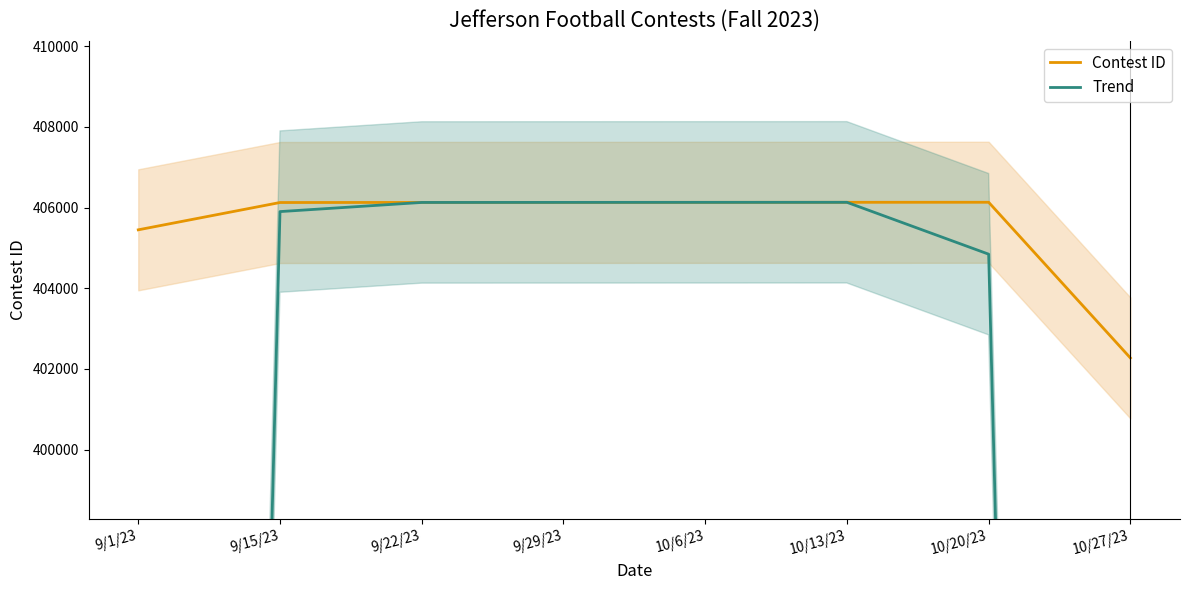

Which series has the widest spread of values?

Trend